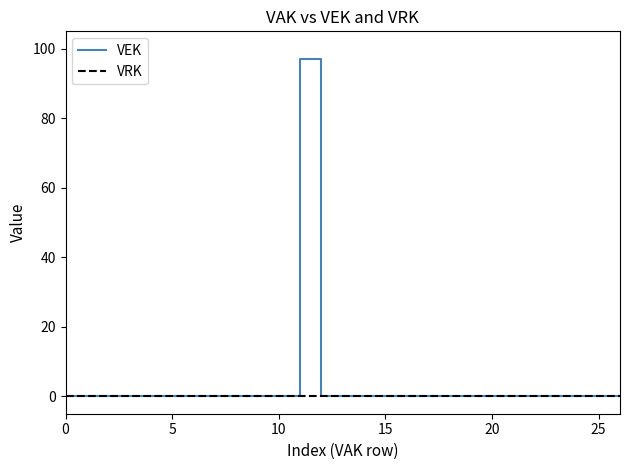

List the series in order of their peak value, lowest first.

VRK, VEK